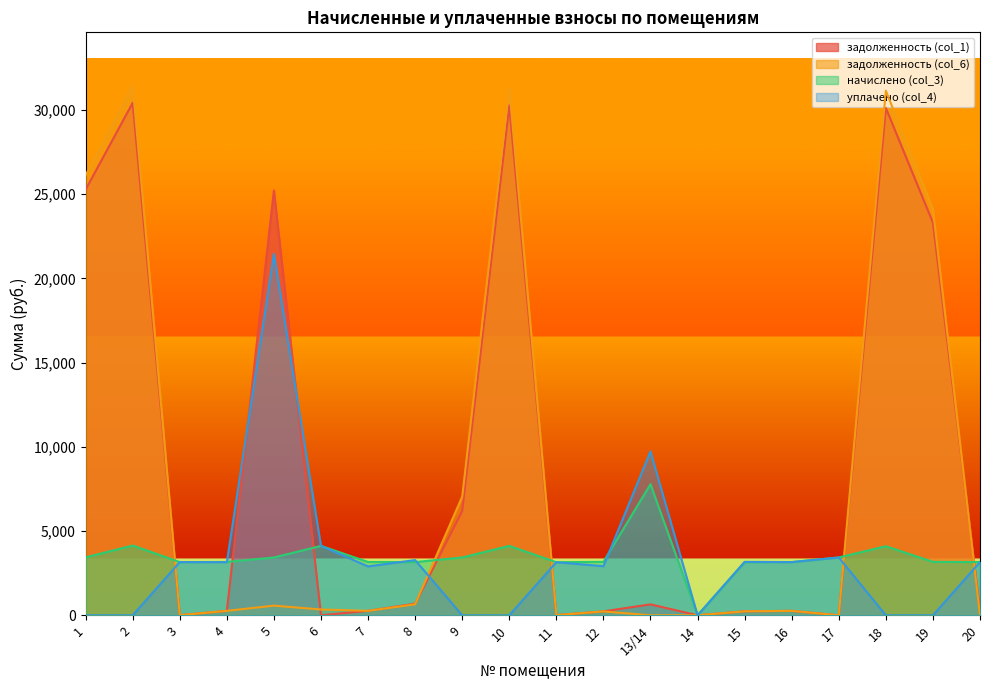

The задолженность (col_6) series shows 0.0 at 13/14. True or false?

True